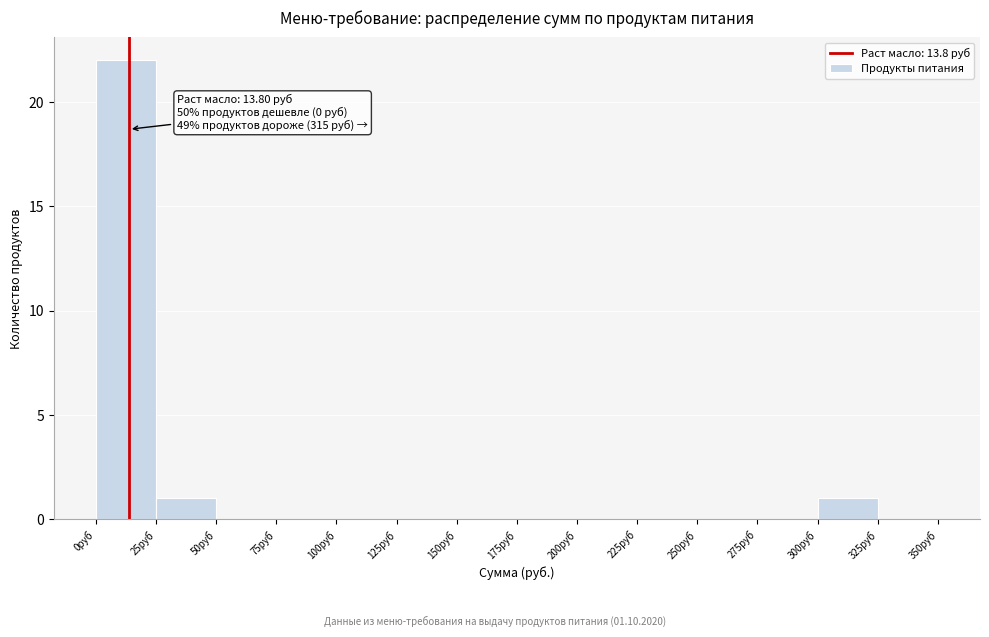

Which range on the x-axis has the tallest bar?

0 to 25